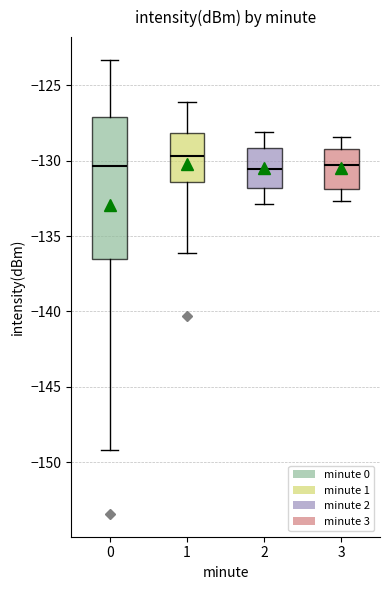

Reading left to right, read every box against the y-axis: the position of its median line, the range the box covers, and the ends of its whiskers. The values are not printed on the chart, so give them approximately, as read against the axis.

0: median -130.5, box -136.5 to -127.0, whiskers -149.0 to -123.5
1: median -129.5, box -131.5 to -128.0, whiskers -136.0 to -126.0
2: median -130.5, box -132.0 to -129.0, whiskers -133.0 to -128.0
3: median -130.5, box -132.0 to -129.0, whiskers -132.5 to -128.5